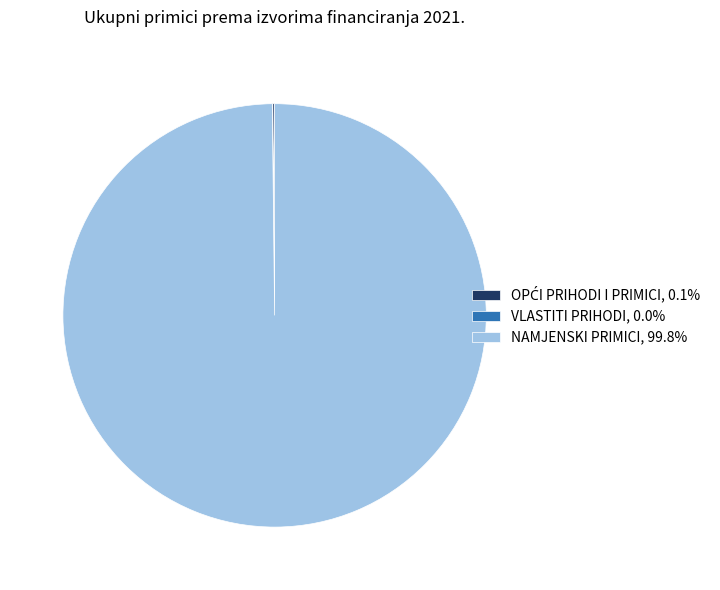

Is NAMJENSKI PRIMICI, 99.8% the majority of the pie?

Yes